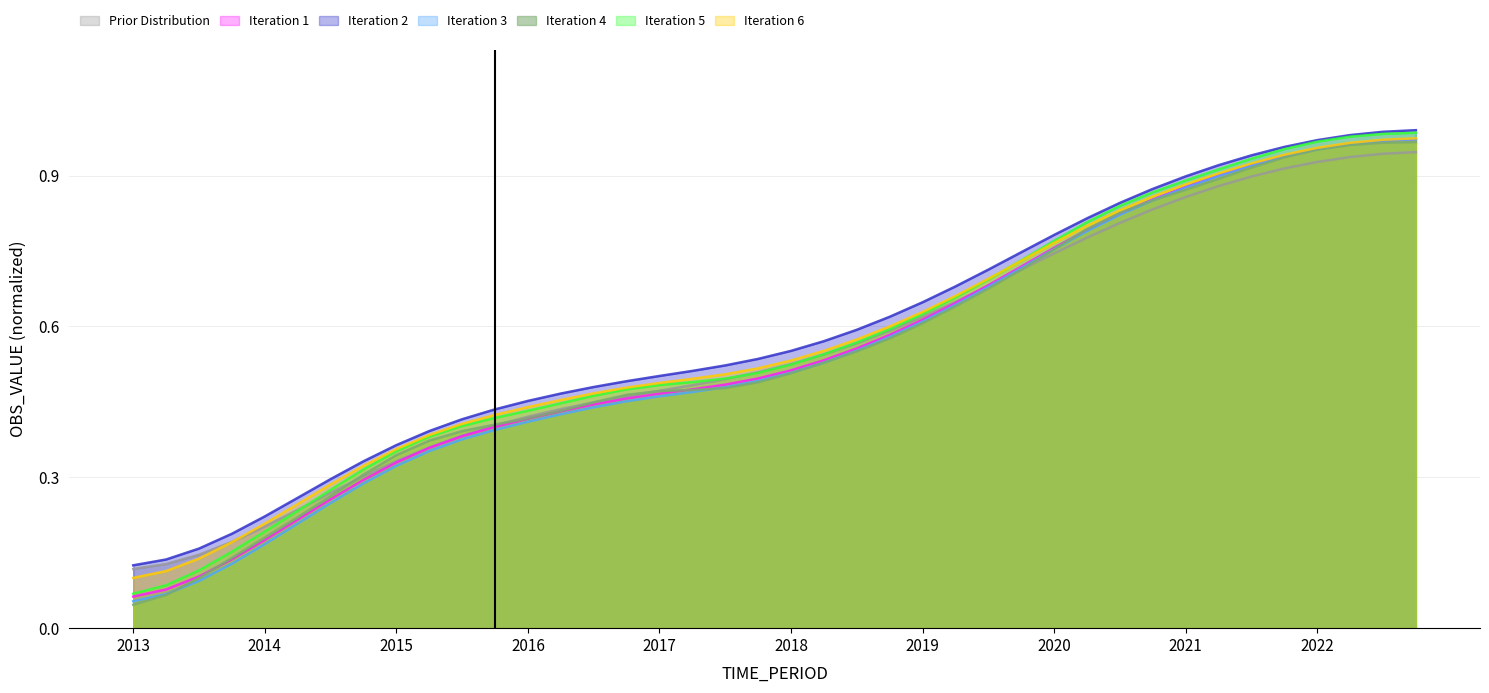

What is the change in value from 2017-Q2 to 2020-Q3?

+0.4